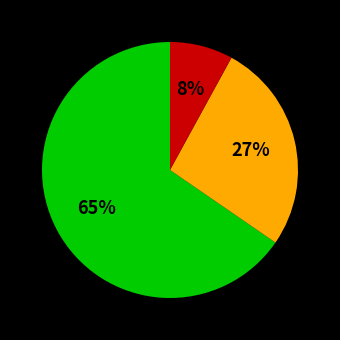

Does any single category account for the majority?

Yes